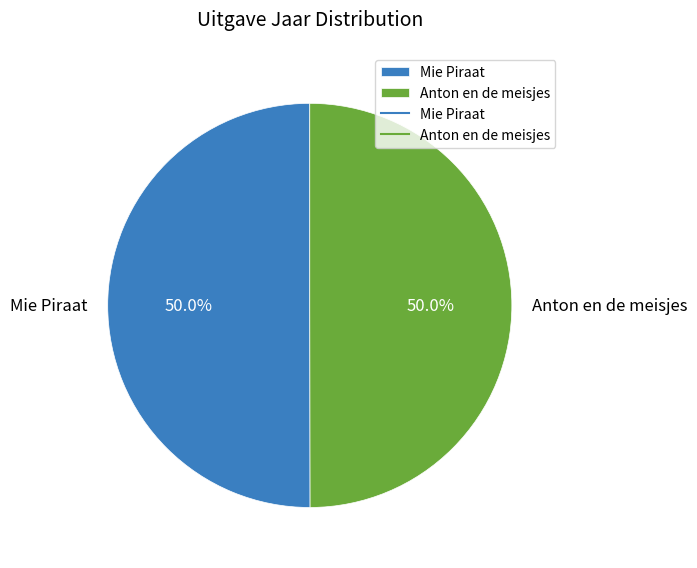

What portion of the pie excludes Anton en de meisjes?

50.0%